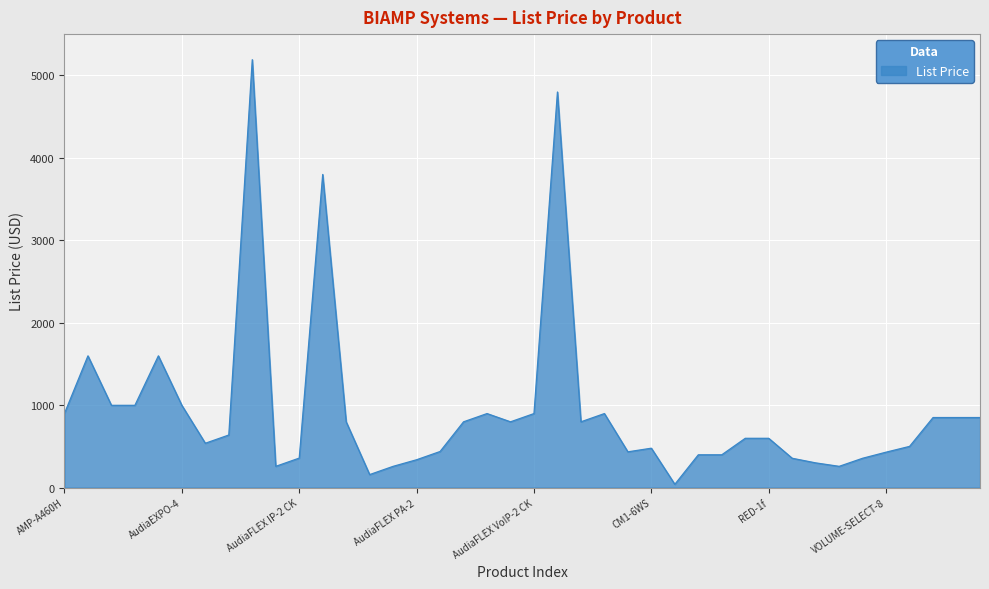

What is the difference between the maximum and minimum values?

5150